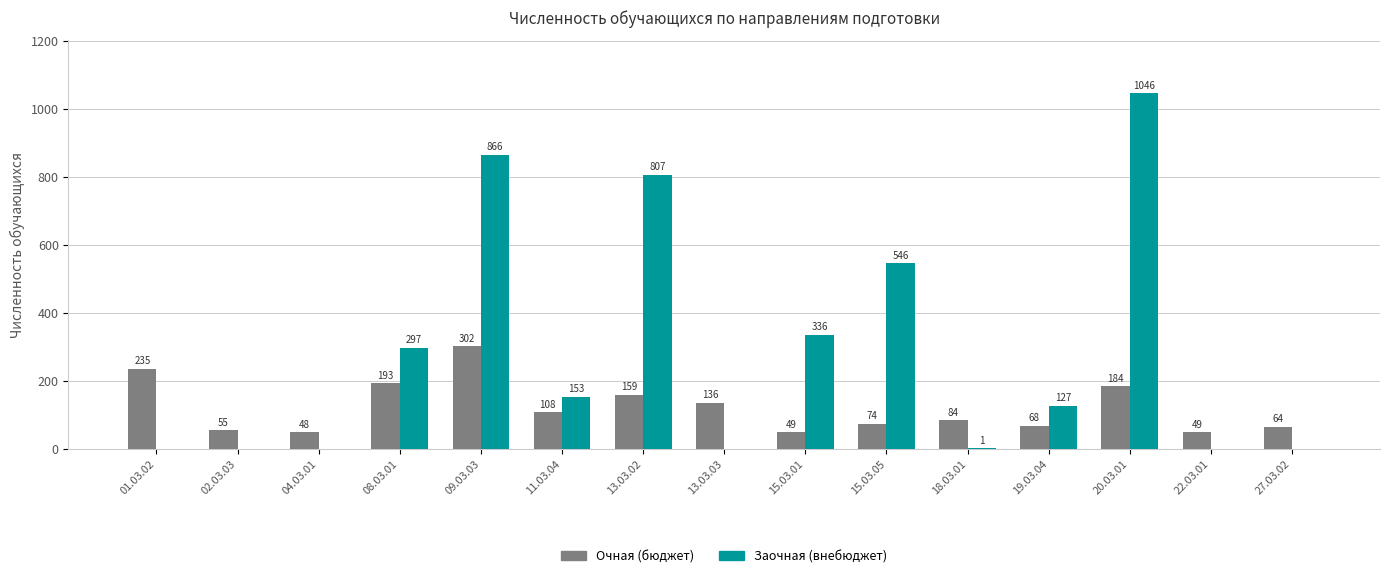

What is the difference between the Очная (бюджет) values at 13.03.03 and 19.03.04?

68